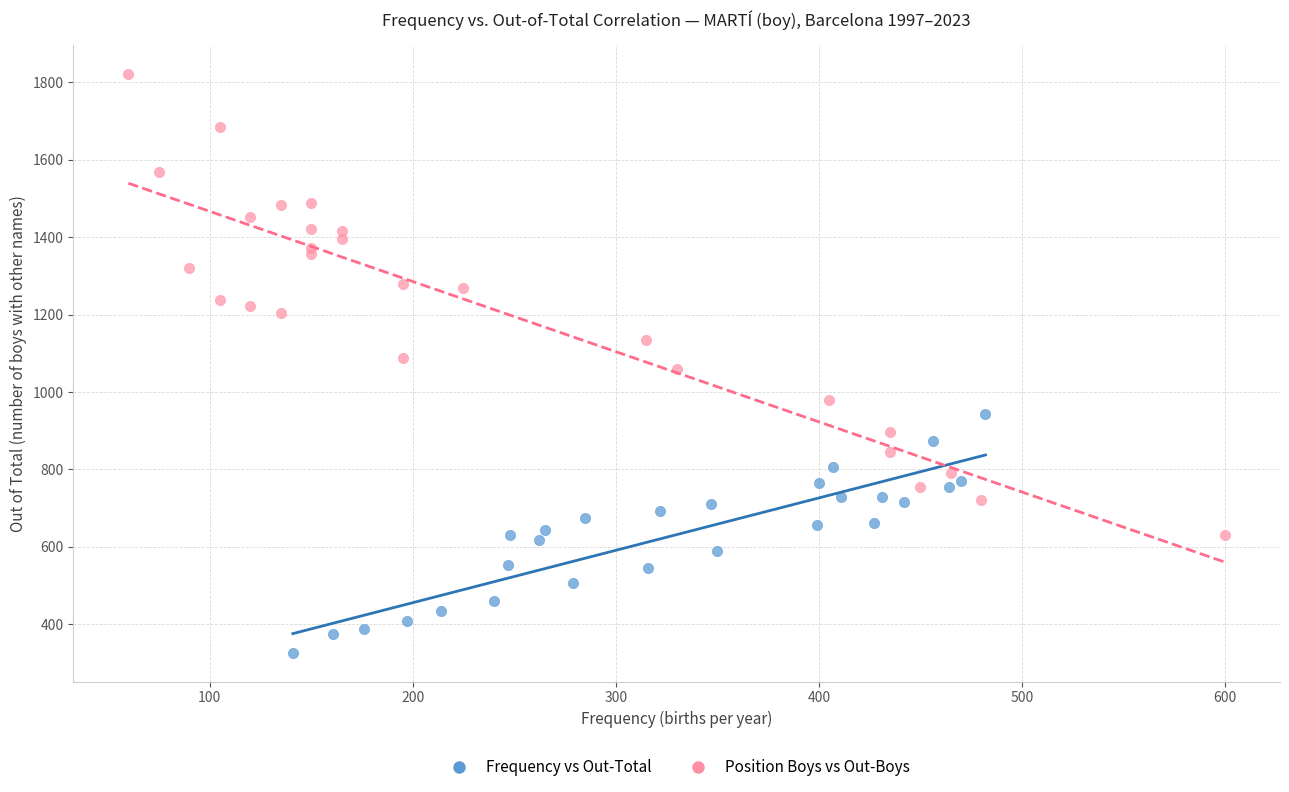

What are all the series names shown in the legend?

Frequency vs Out-Total, Position Boys vs Out-Boys